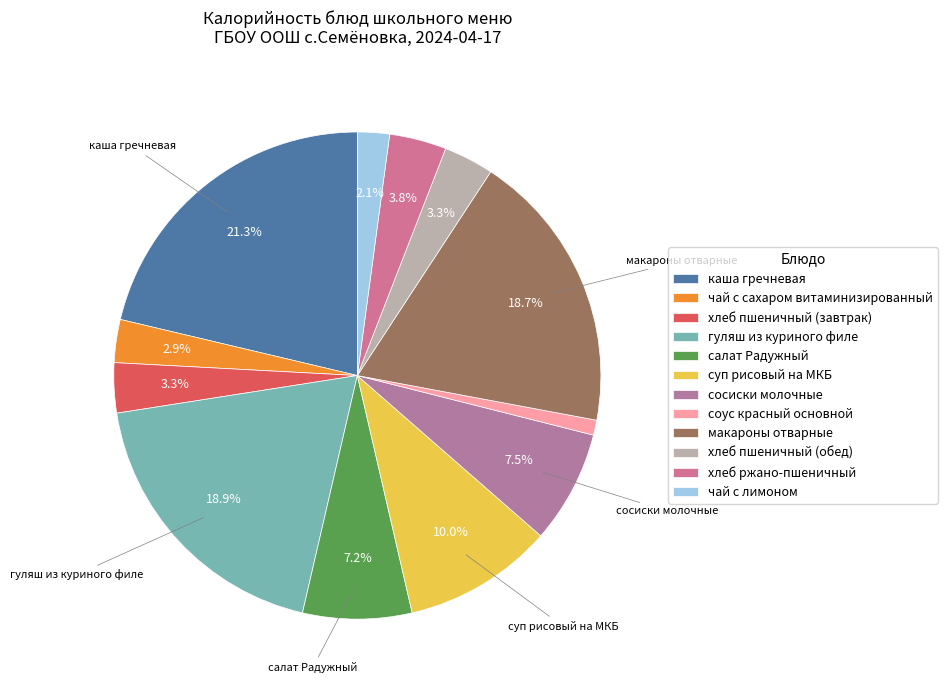

Combined, what portion of the pie is соус красный основной and хлеб ржано-пшеничный?

4.8%